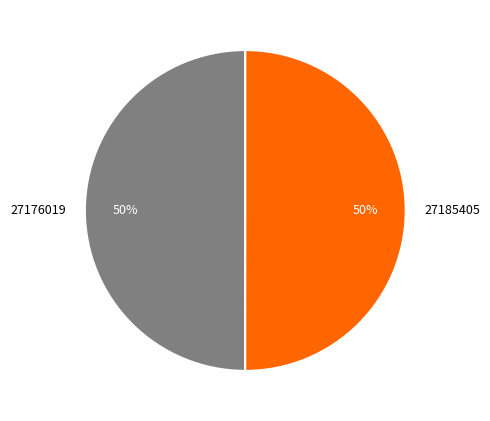

How many slices are in this pie chart?

2